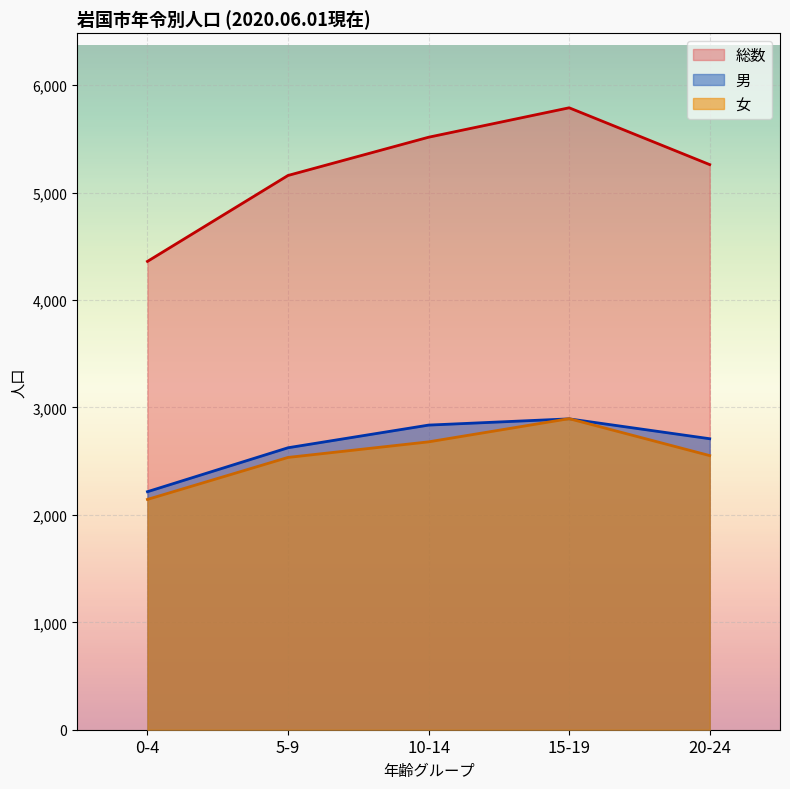

Is the value of 総数 at 10-14 greater than the value of 女 at 10-14?

Yes